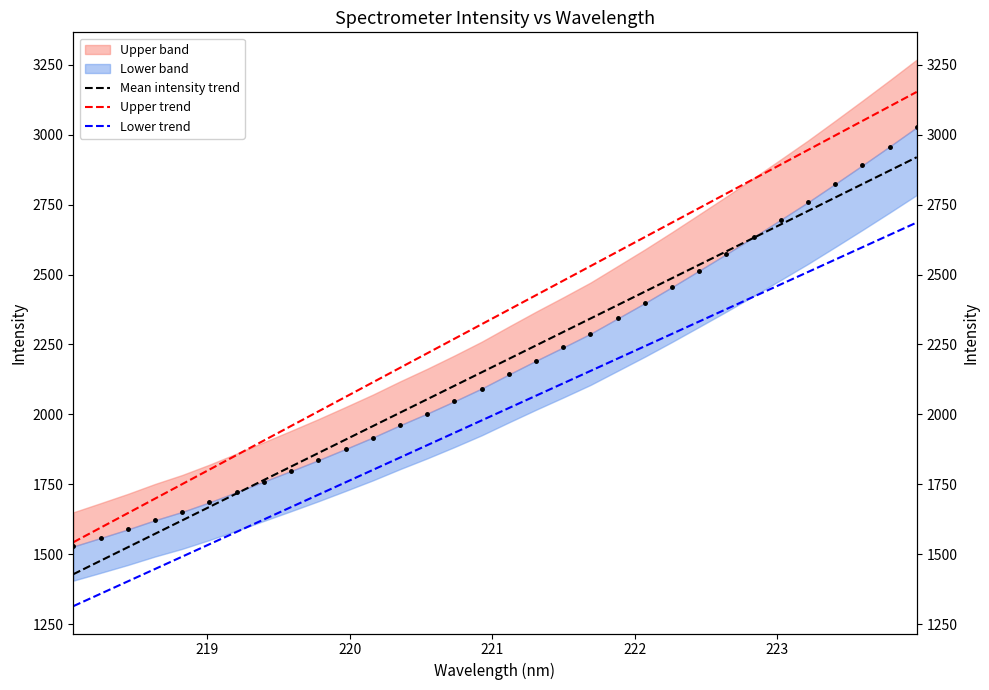

How many lines are shown in the chart?

3